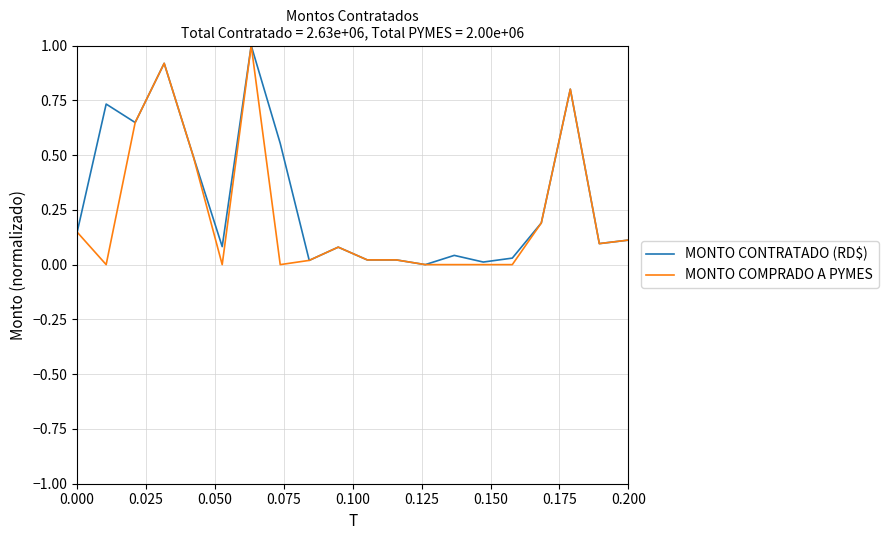

What are all the series names shown in the legend?

MONTO CONTRATADO (RD$), MONTO COMPRADO A PYMES